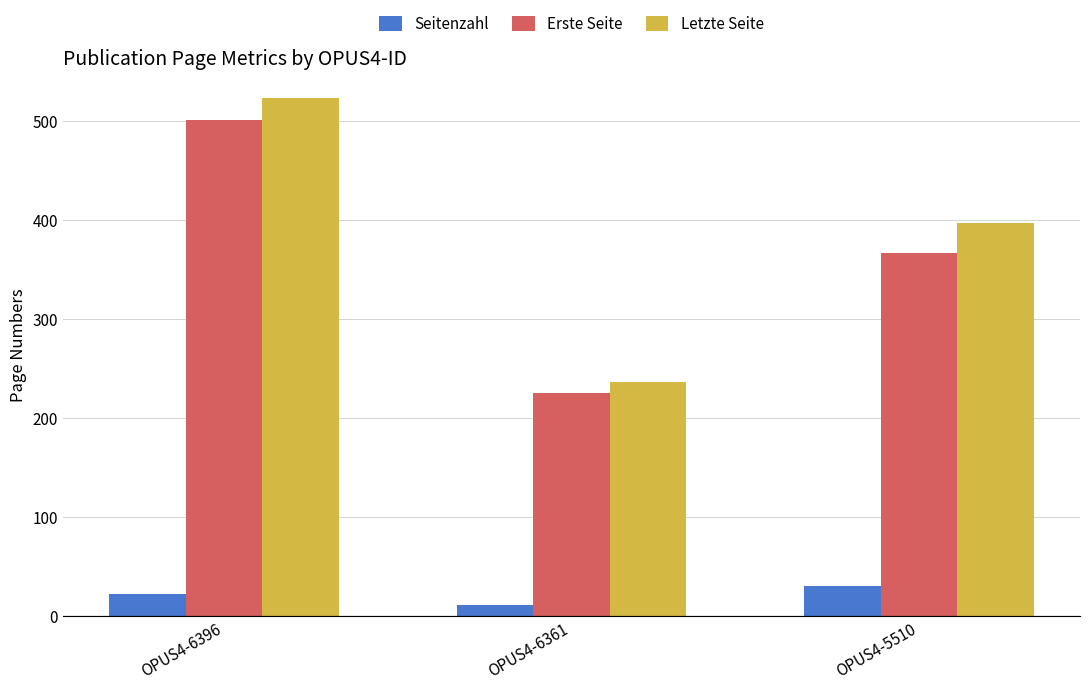

At how many categories does at least one series exceed 417?

1